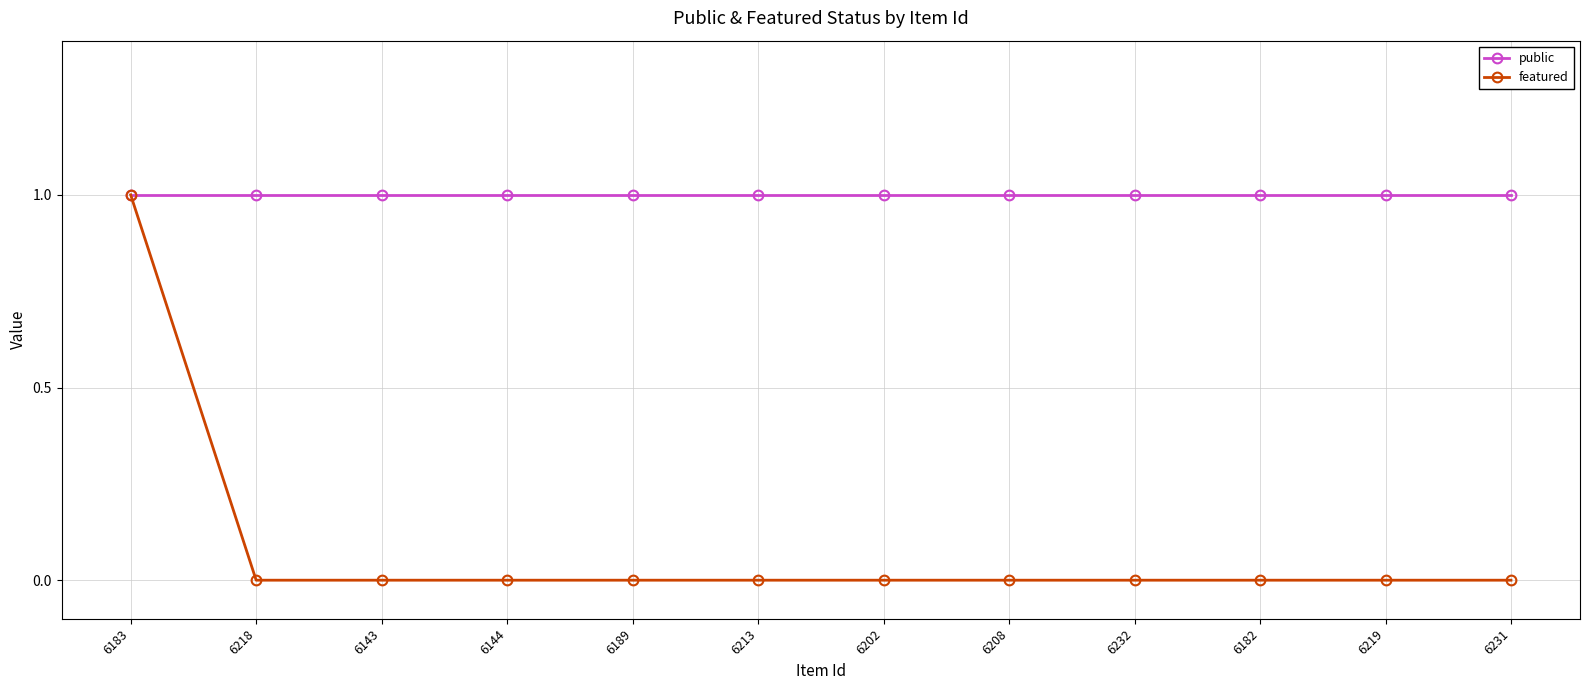

How many data points does each series have?

12